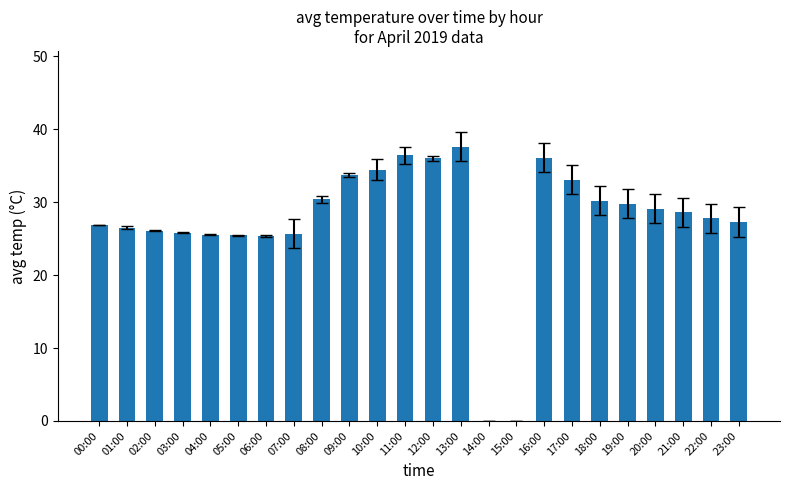

What is the sum of all values?

658.1